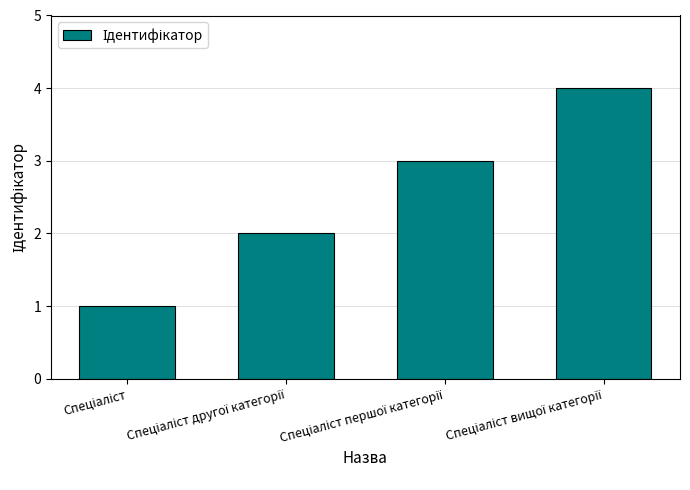

What is the difference between the maximum and minimum values?

3